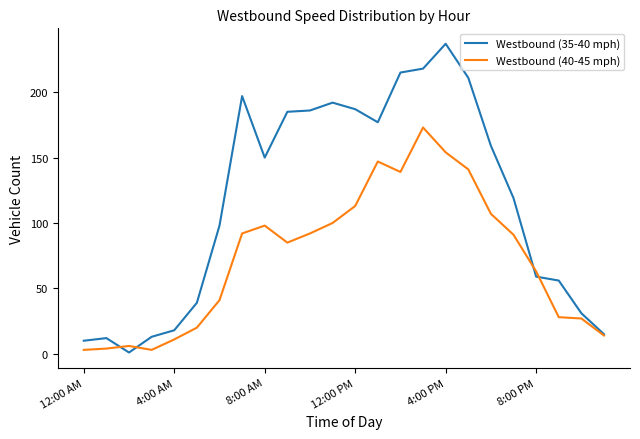

What is the greatest value displayed?

237